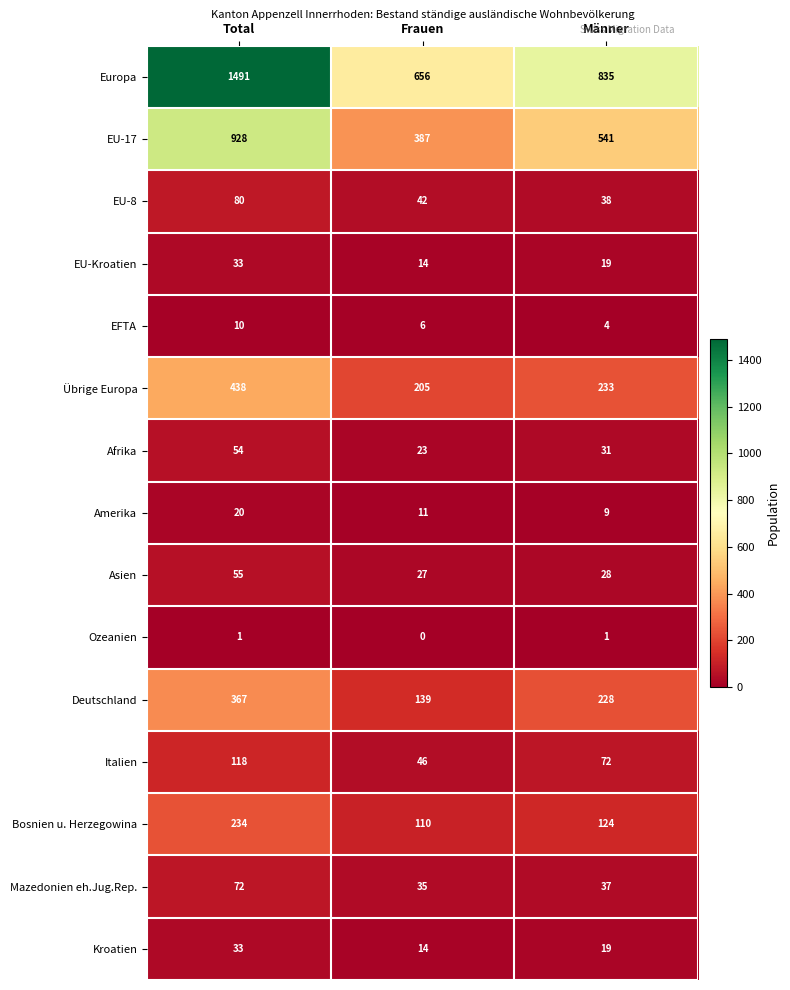

Rank the categories by EU-8 value from highest to lowest.

Total, Frauen, Männer